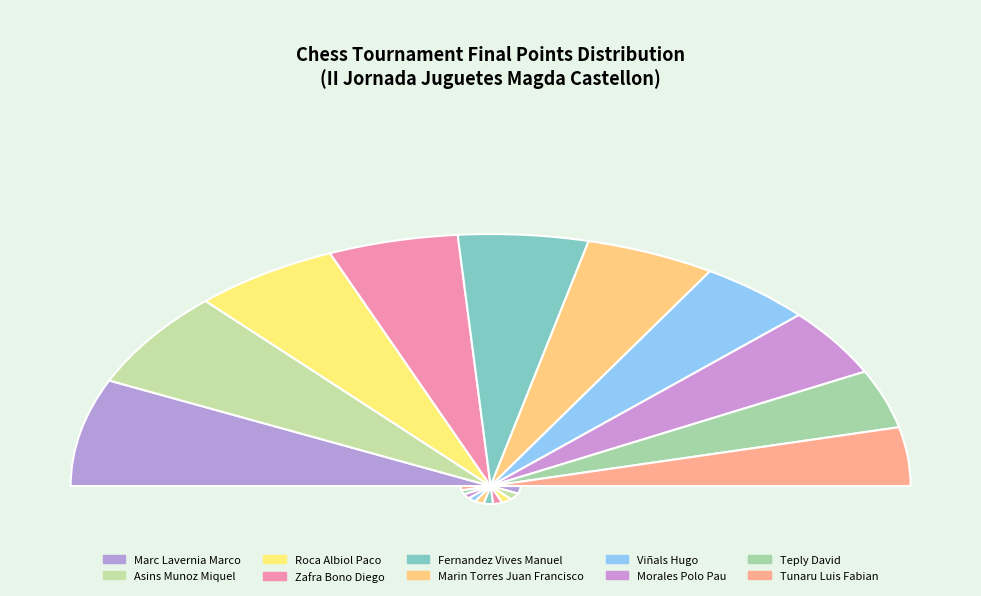

What is the largest slice in the pie chart?

Marc Lavernia Marco